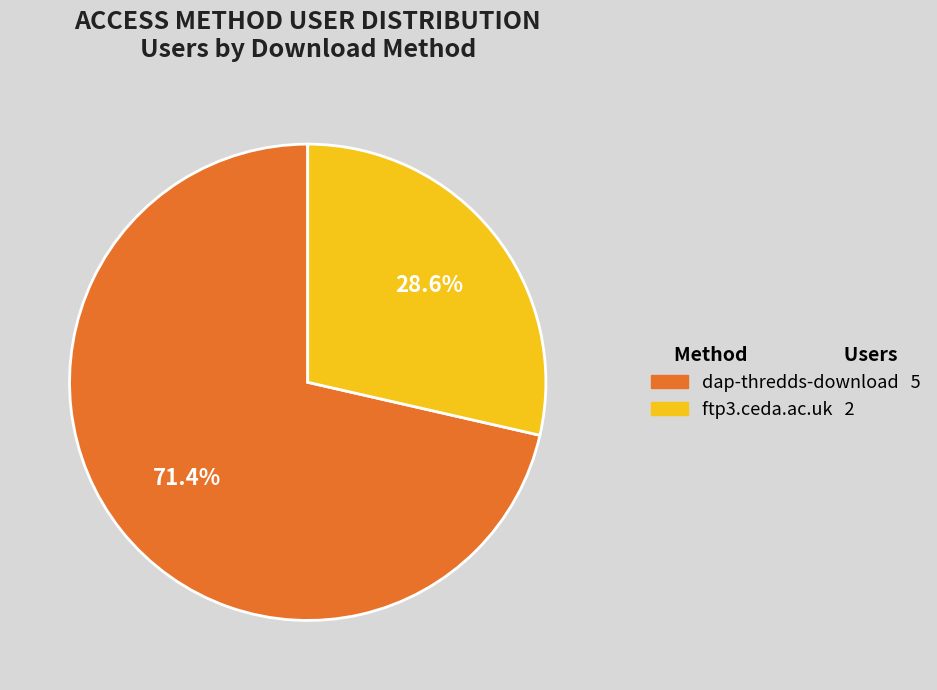

Which category accounts for the majority?

dap-thredds-download